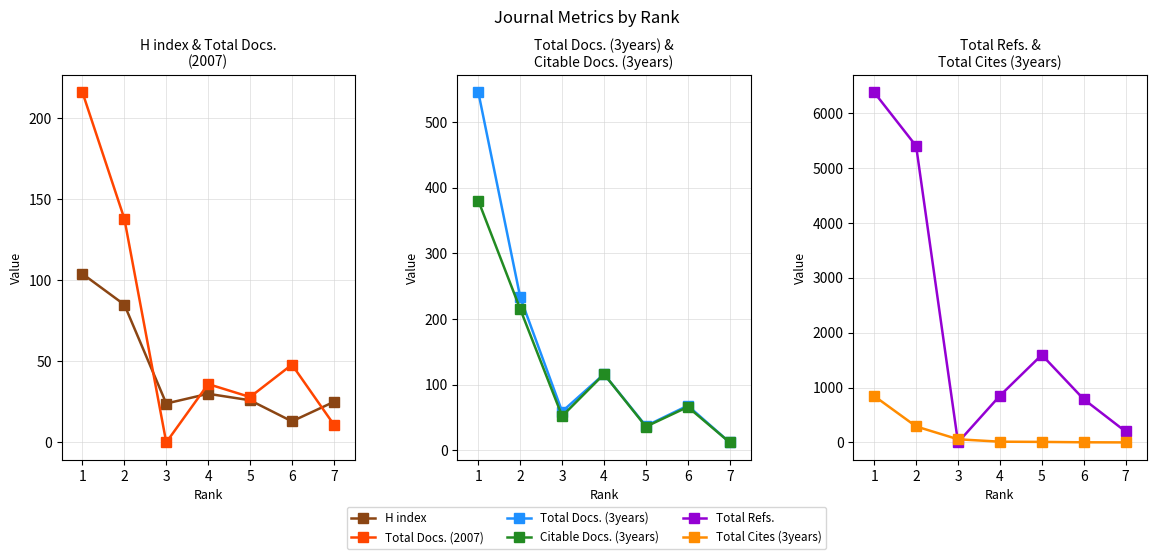

At which label does Total Docs. (2007) first exceed 36?

1